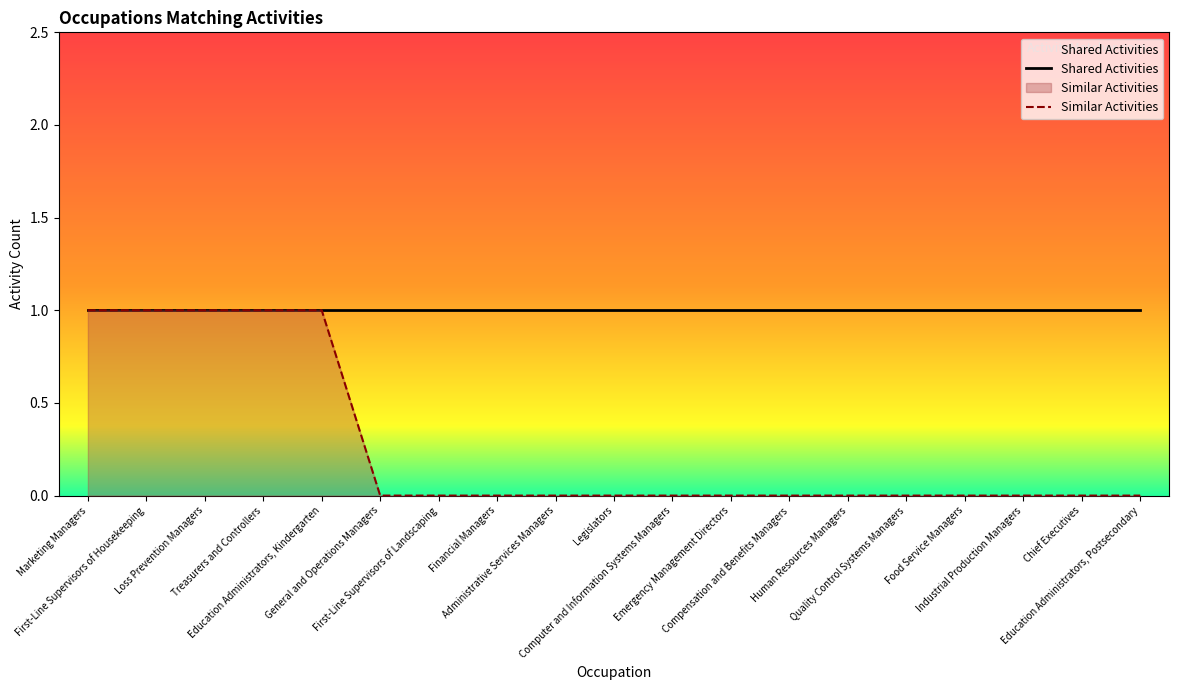

Which label corresponds to the smallest value in the chart?

General and Operations Managers